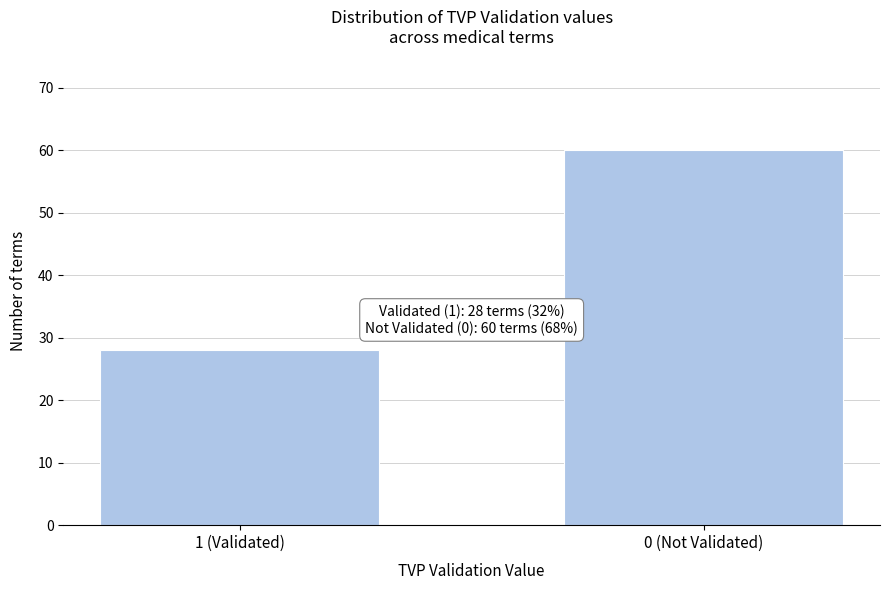

Reading right to left, transcribe all the data shown in this chart.

0 (Not Validated)=60	1 (Validated)=28